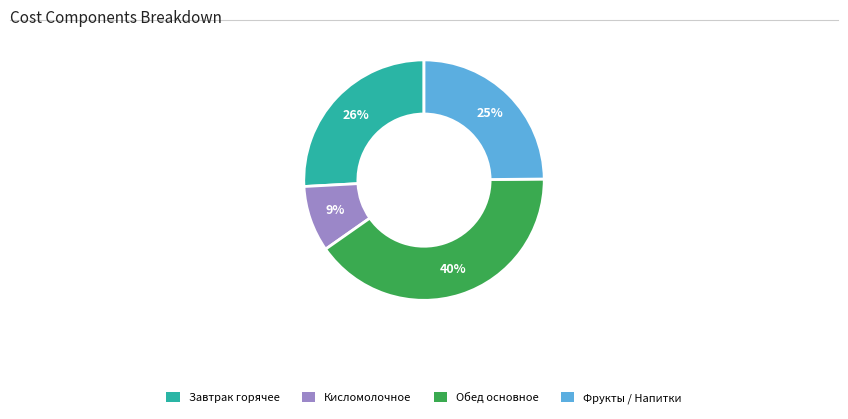

Is there a majority slice in this chart?

No